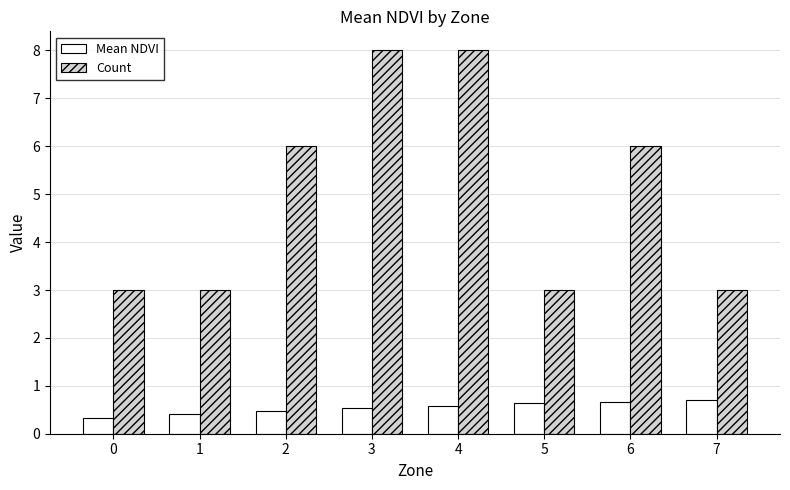

What is the difference between the Count values at 2 and 4?

2.0